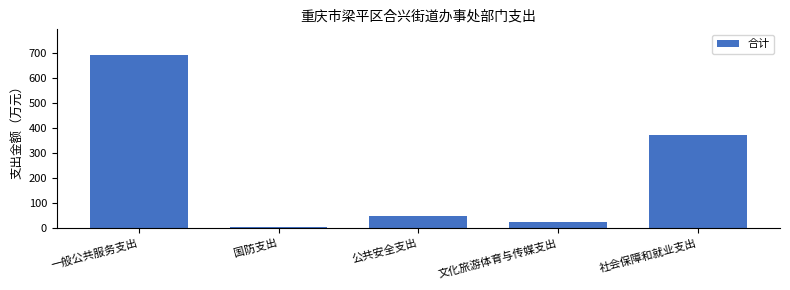

Reading left to right, transcribe all the data shown in this chart.

691.3	5.0	49.6	27.3	372.2